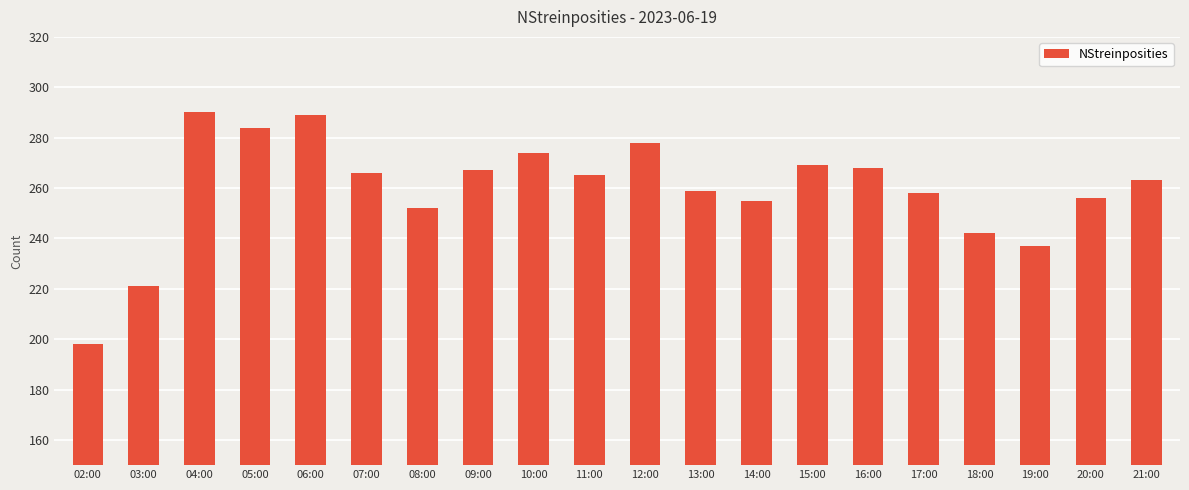

The chart shows a value of 448 at 17:00. True or false?

False